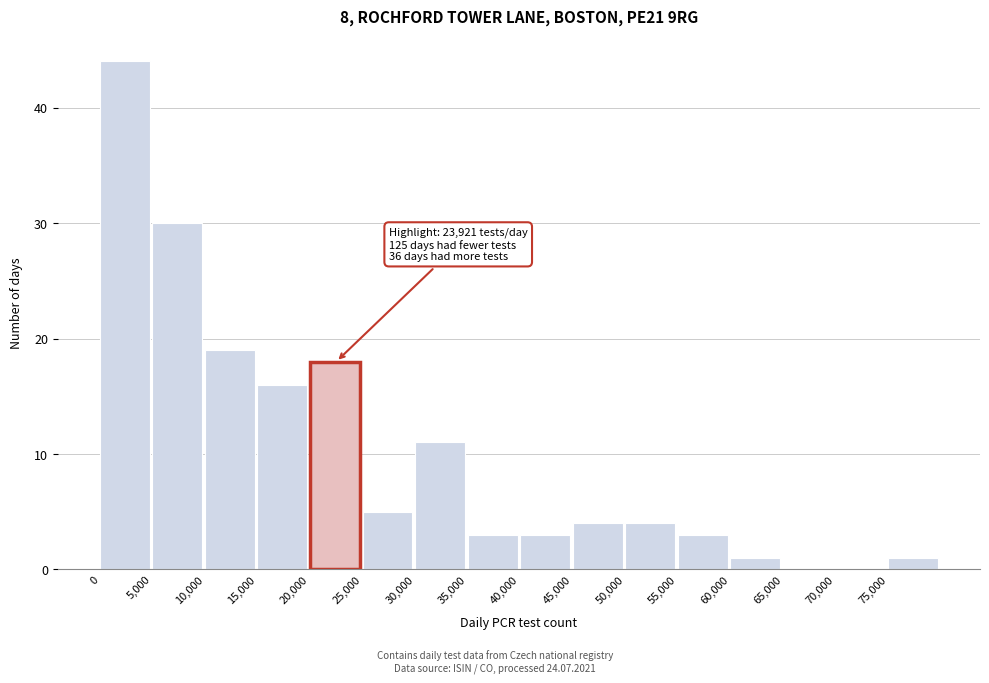

Which range on the x-axis has the tallest bar?

0 to 5000